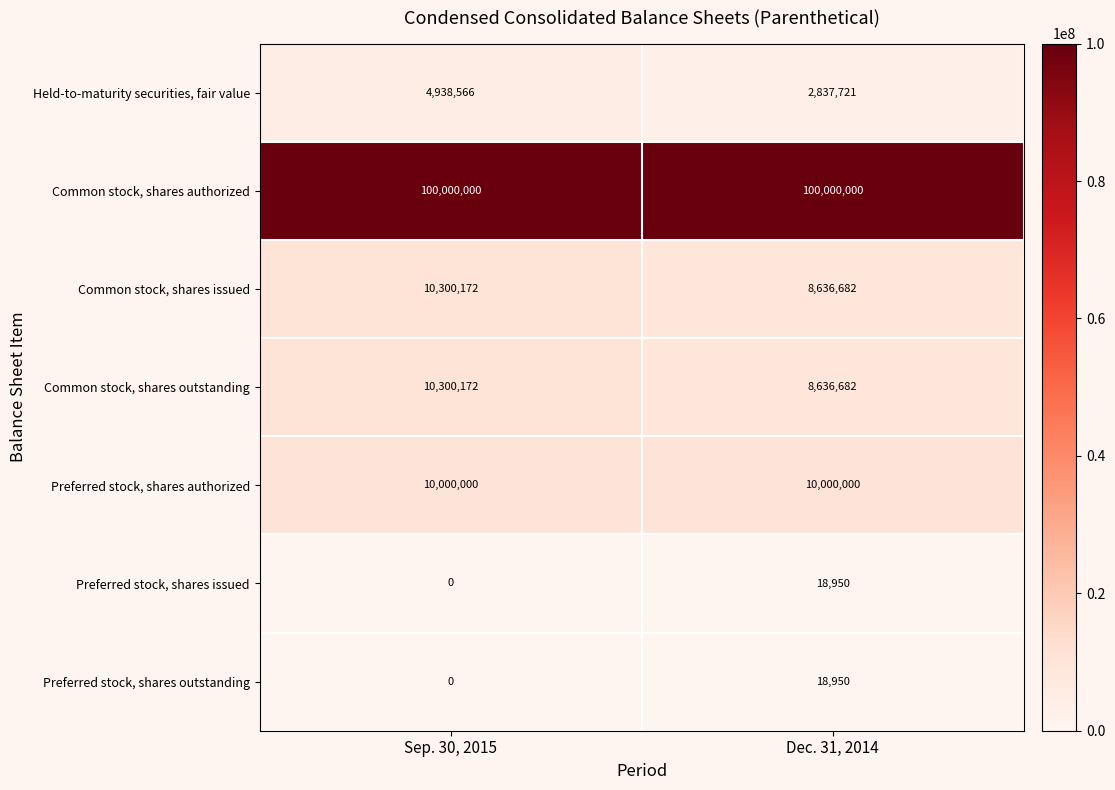

What is the sum of all Common stock, shares issued values?

18936854